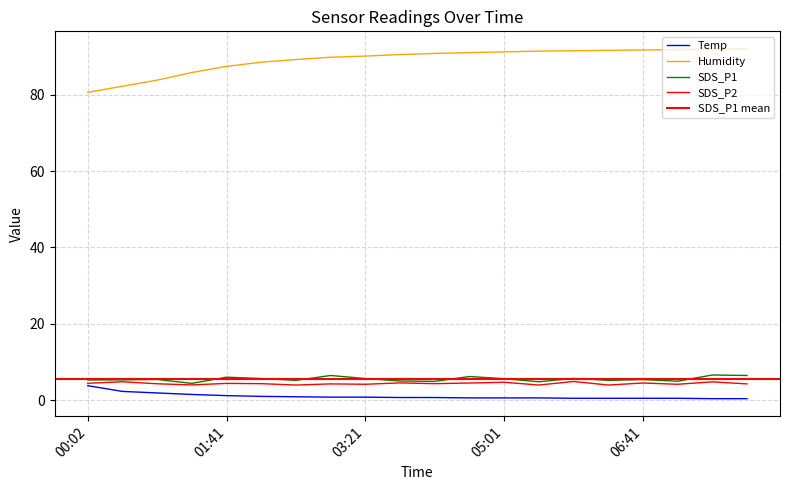

Which has a higher value, 05:01 or 07:06?

05:01